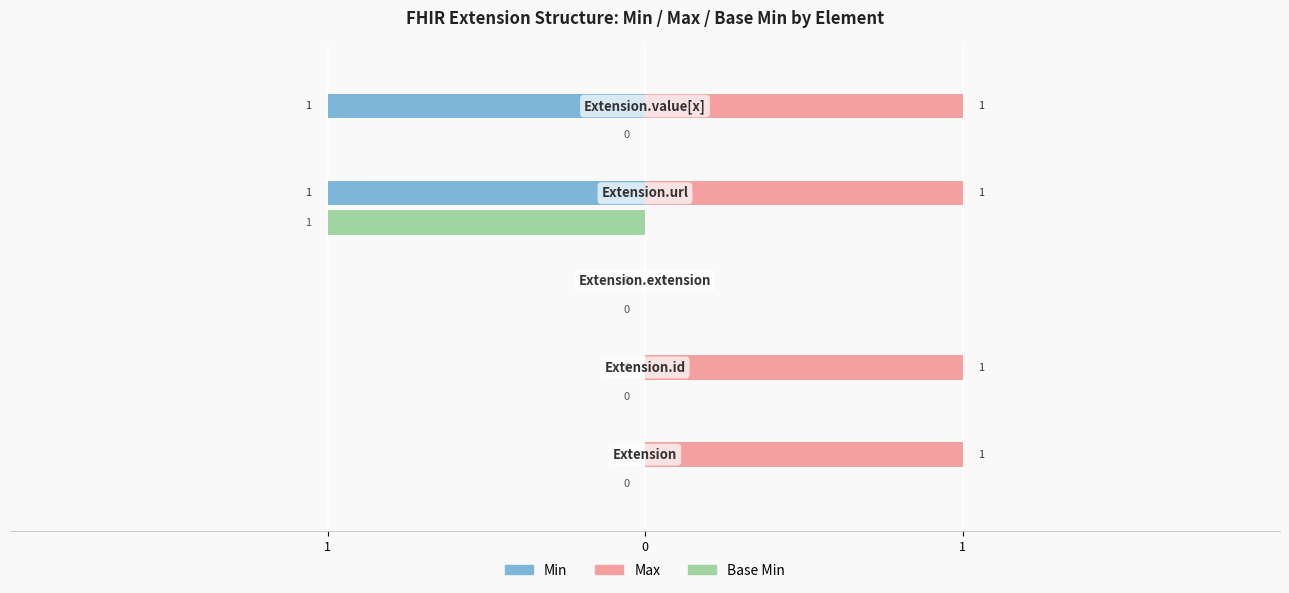

Count the Min values in the range -1 to 0.

5